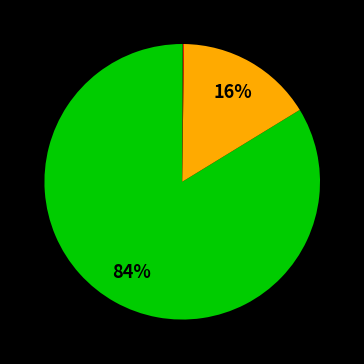

Which slice is the largest?

H2O